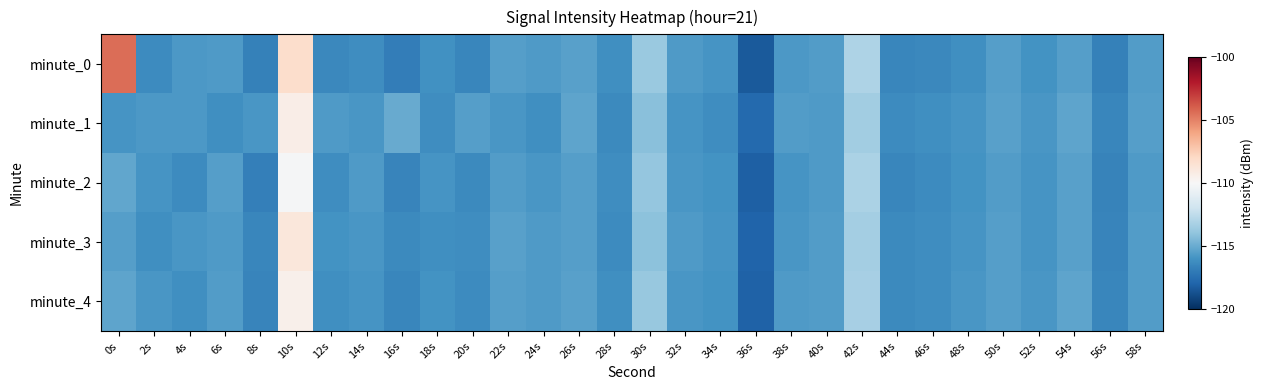

At which category is the sum across all series the highest?

10s